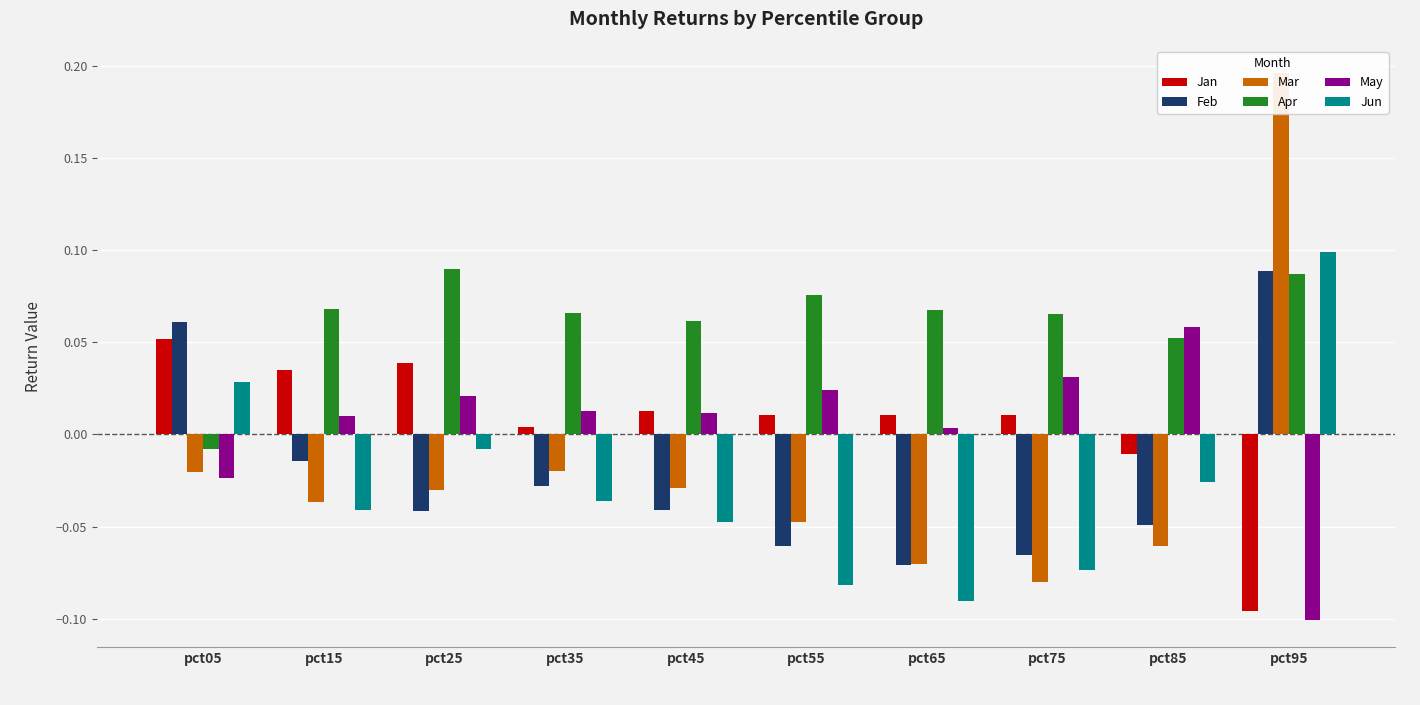

Between pct05 and pct15, which is larger?

pct05